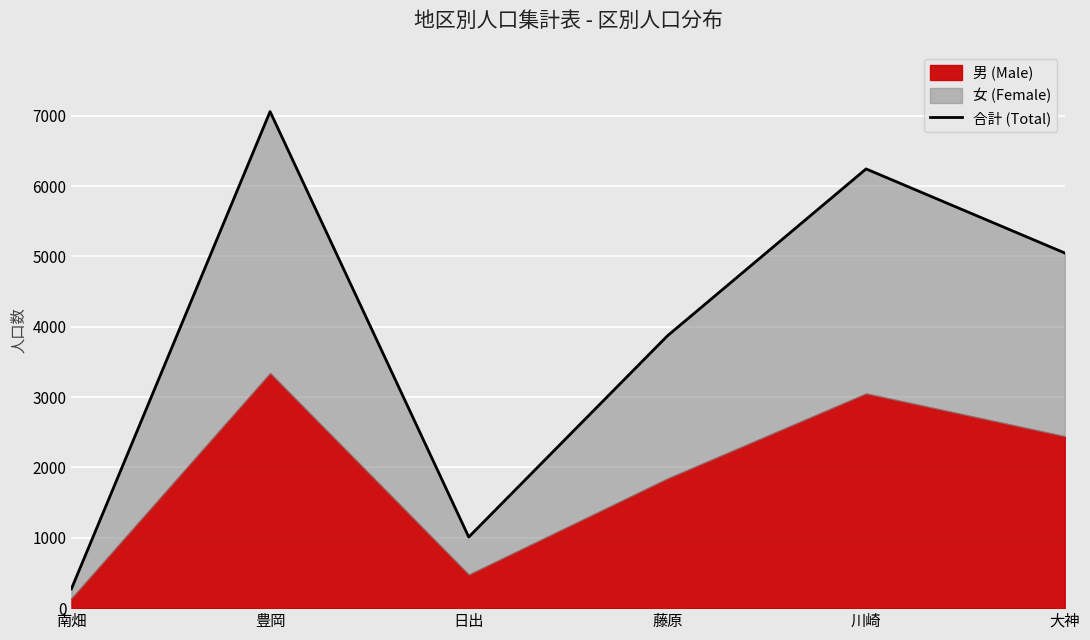

What is the change in value from 南畑 to 藤原?

+3597